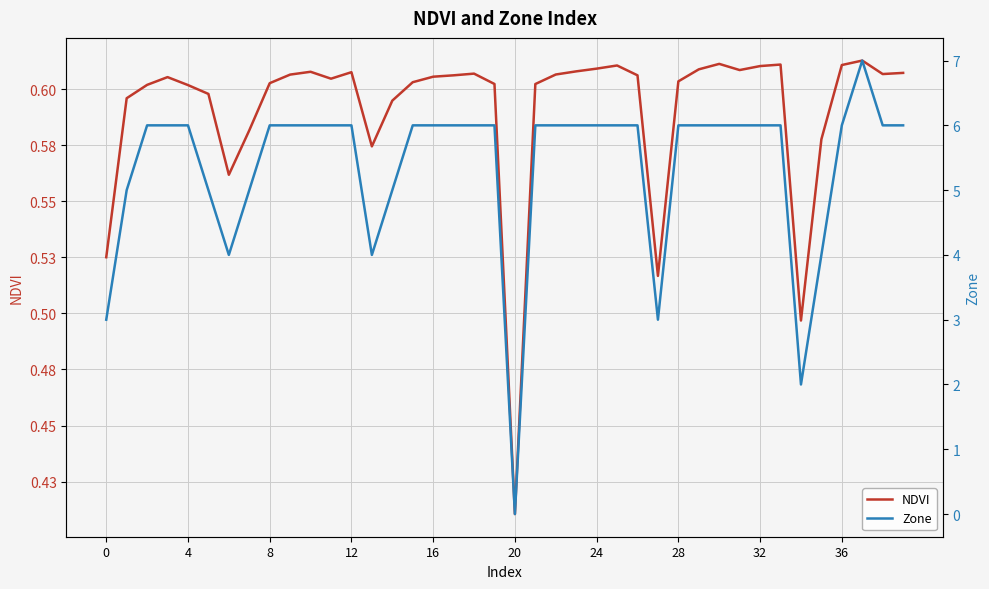

How many data points in Zone are less than 6?

11